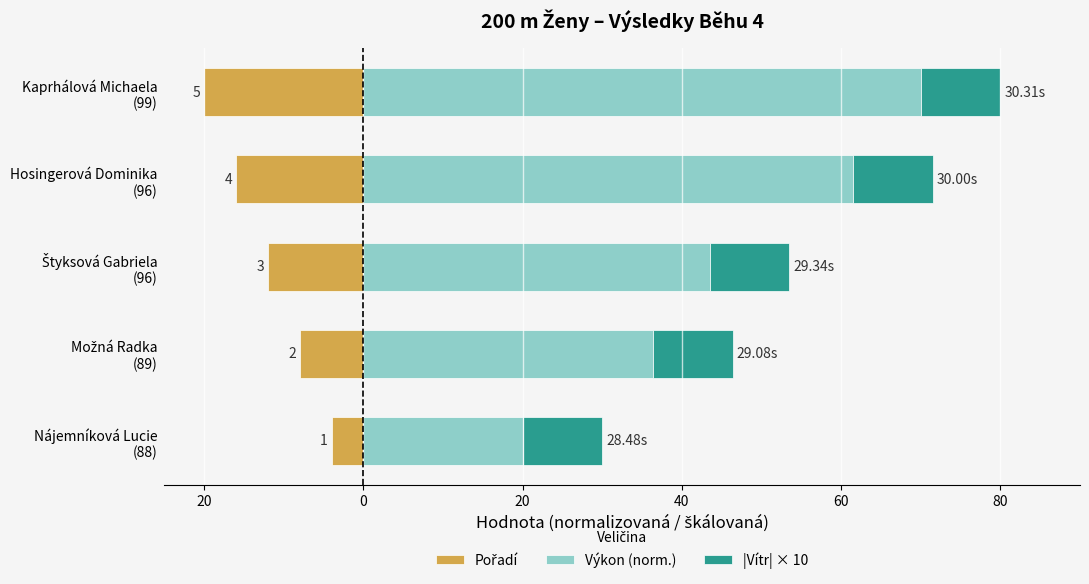

What is the maximum value shown in the chart?

70.0